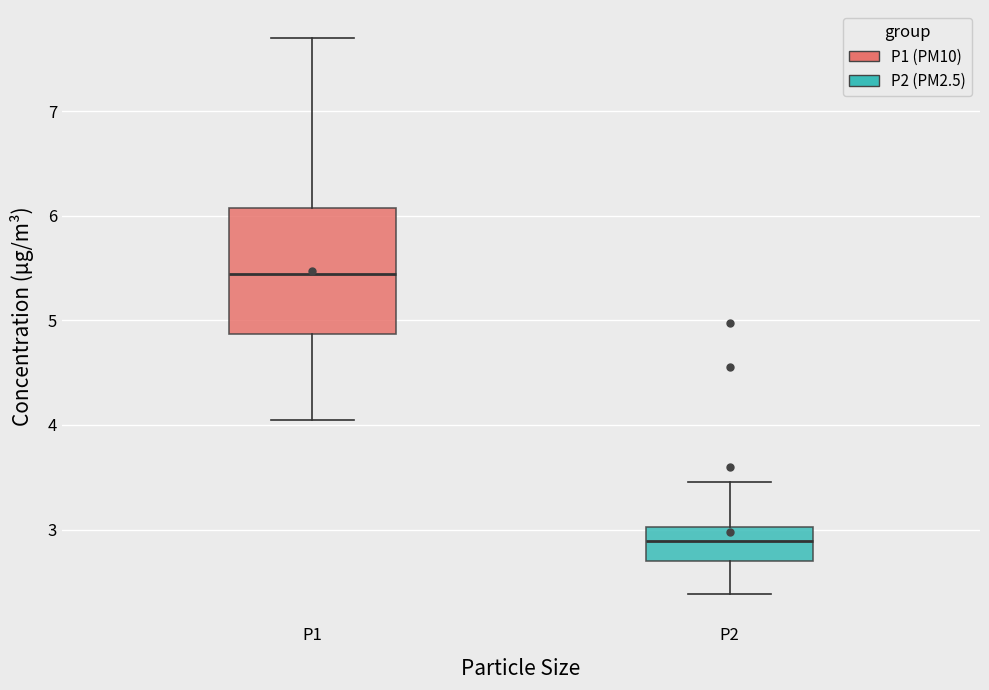

Reading left to right, read every box against the y-axis: the position of its median line, the range the box covers, and the ends of its whiskers. The values are not printed on the chart, so give them approximately, as read against the axis.

P1: median 5.4, box 4.9 to 6.1, whiskers 4.1 to 7.7
P2: median 2.9, box 2.7 to 3.0, whiskers 2.4 to 3.5